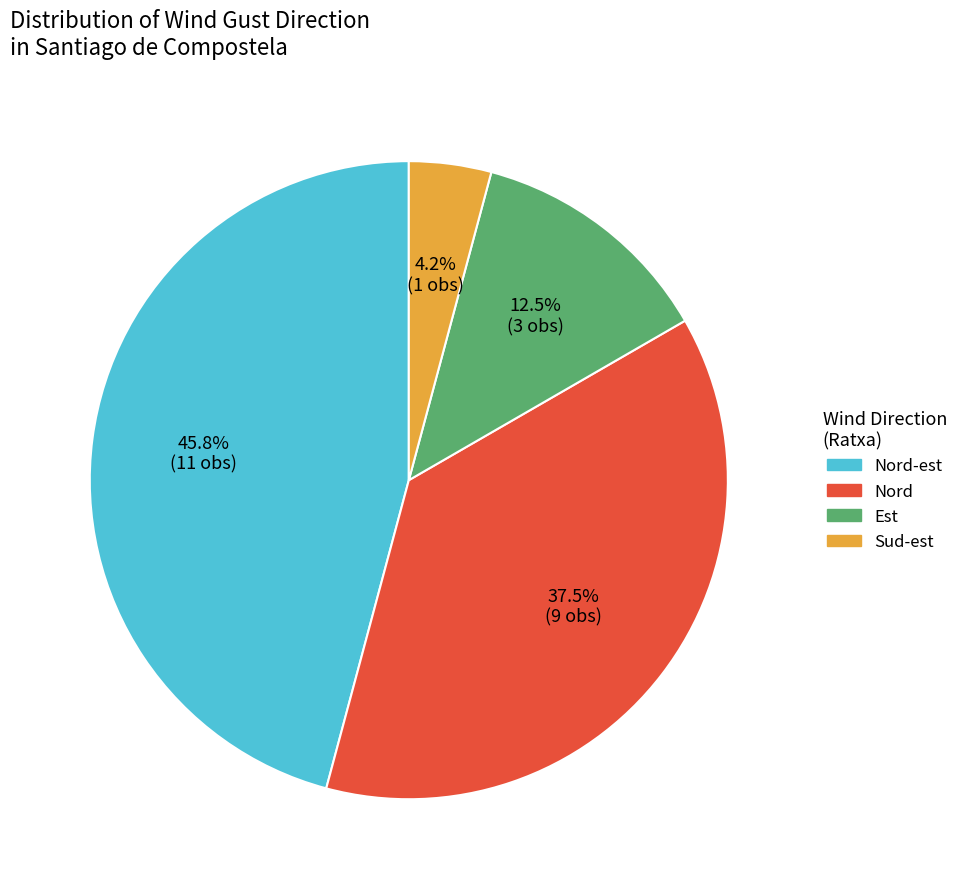

Approximately how many times larger is the value at Sud-est compared to Est?

0.3